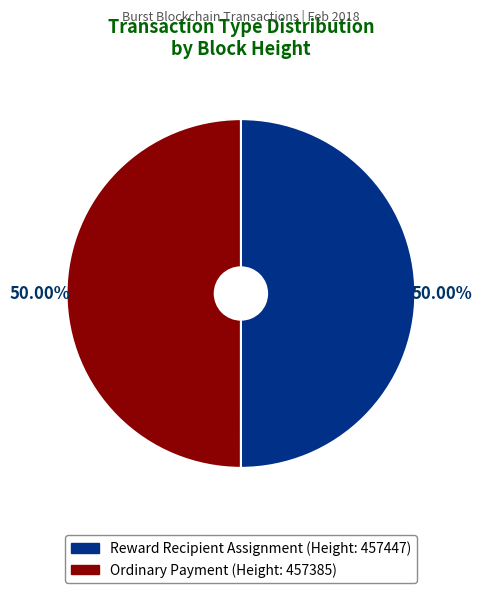

Combined, do Reward Recipient Assignment (Height: 457447) and Ordinary Payment (Height: 457385) account for over 50%?

Yes